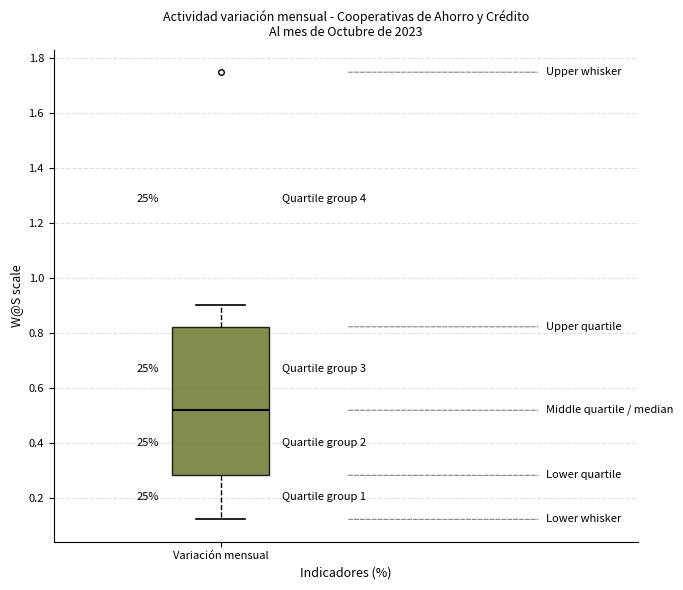

Where does the lower whisker of the box for Variación mensual end on the y-axis? The values are not printed on the chart, so give them approximately, as read against the axis.

0.12